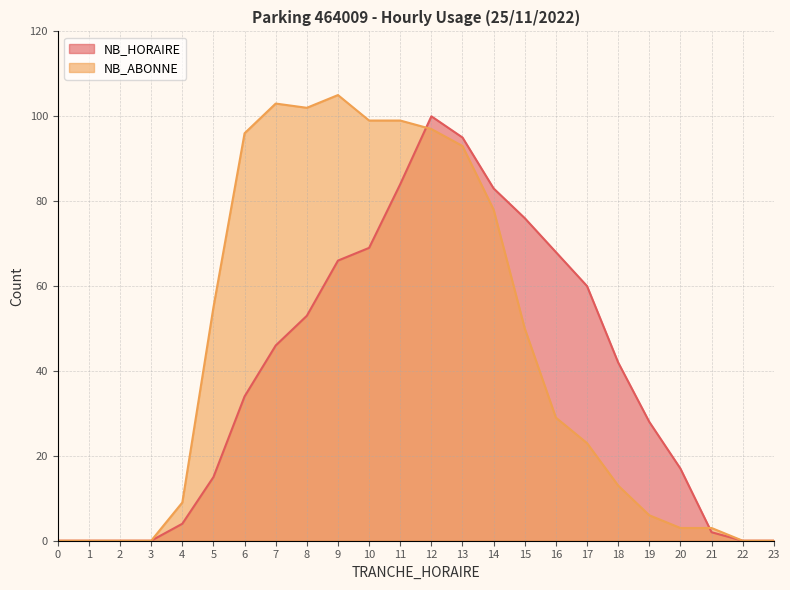

True or false: NB_HORAIRE and NB_ABONNE cross at least once.

True